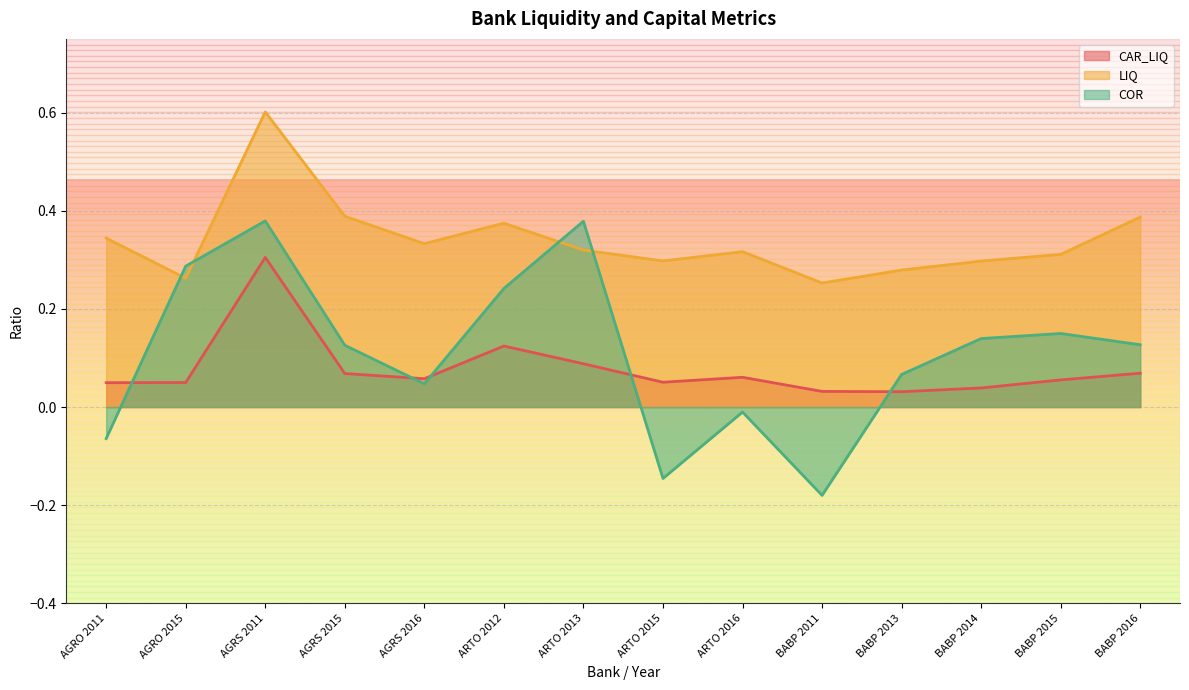

What is the greatest value displayed?

0.6